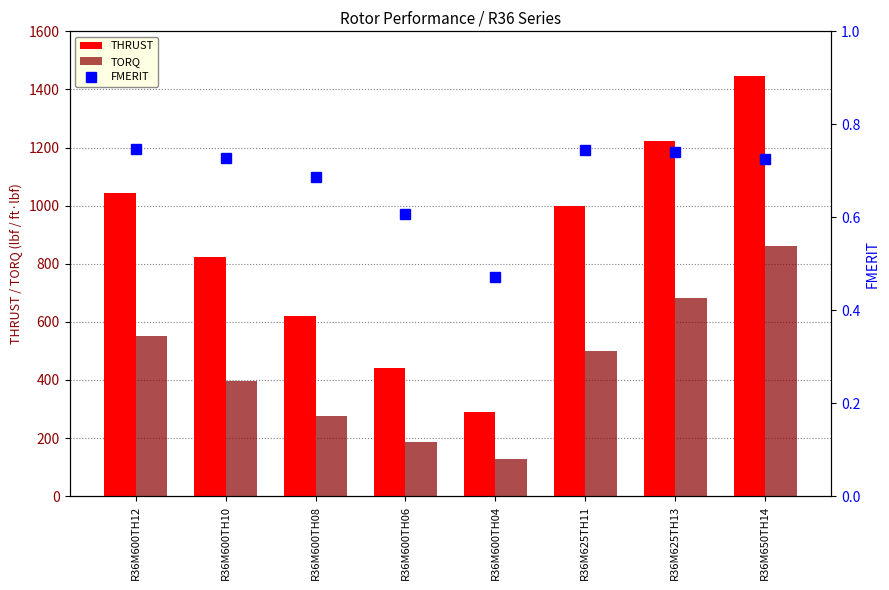

What is the value of the THRUST bar at the 7th from the left?

1223.6